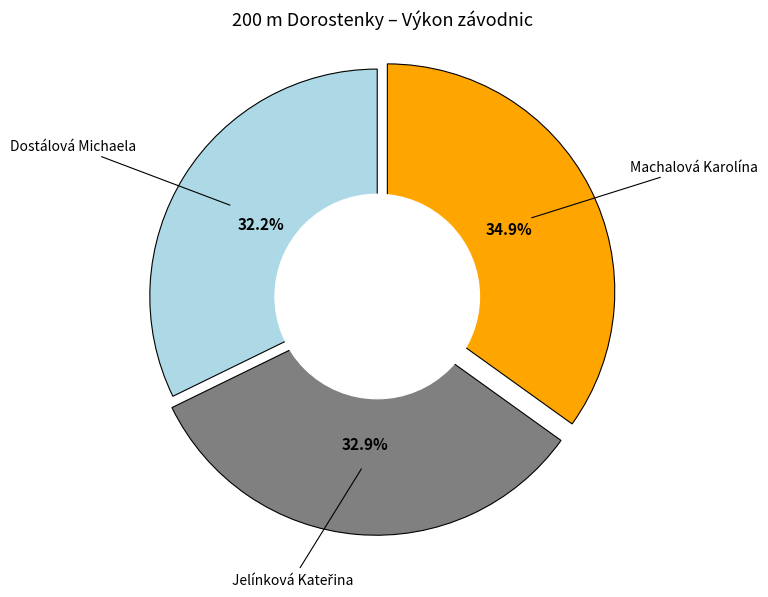

Does any single category account for the majority?

No